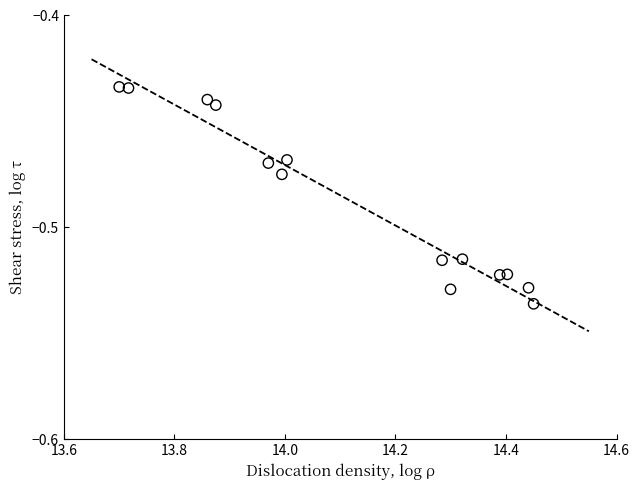

What is the range of X values (max minus min)?

0.8